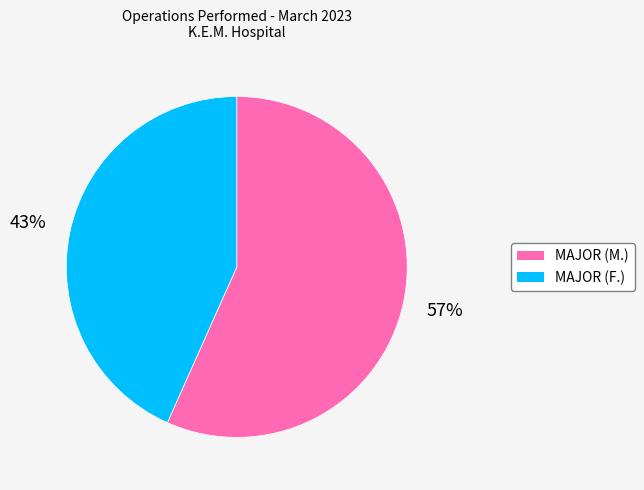

Approximately how many times larger is the value at MAJOR (F.) compared to MAJOR (M.)?

0.8